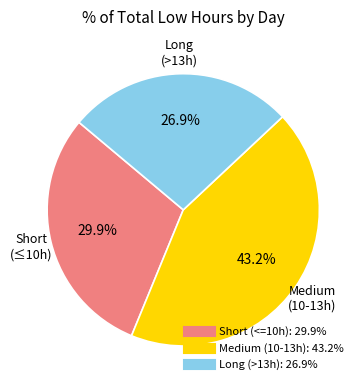

Is there a majority slice in this chart?

No